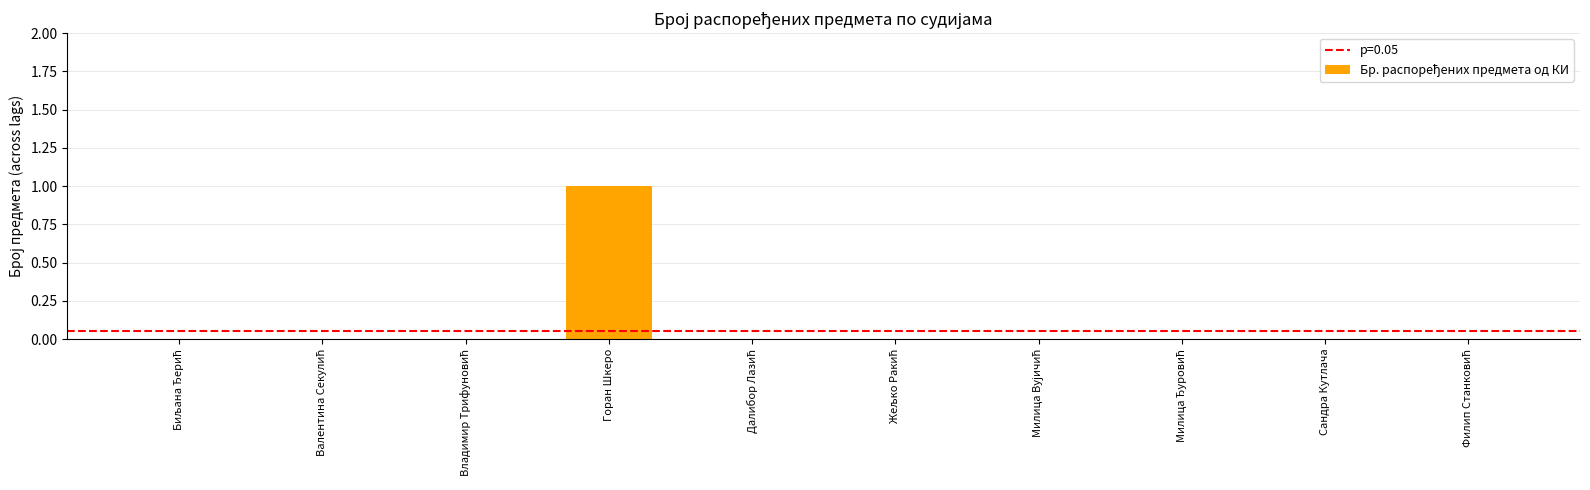

True or false: the data shows 0 at Сандра Кутлача.

True